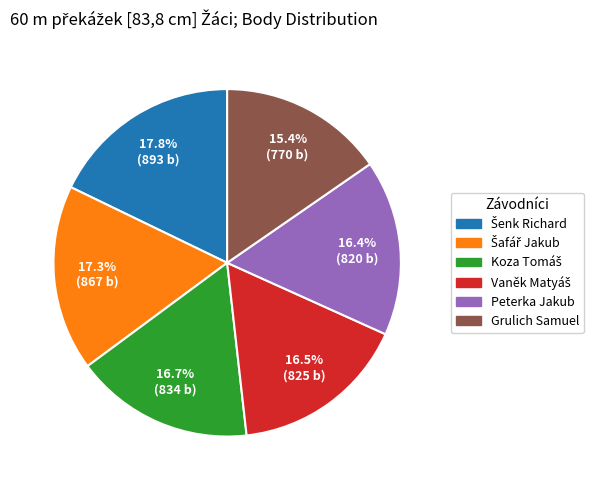

How many segments does this pie chart have?

6